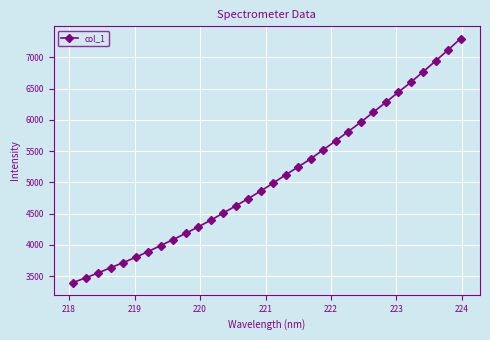

How many series are shown in this chart?

1